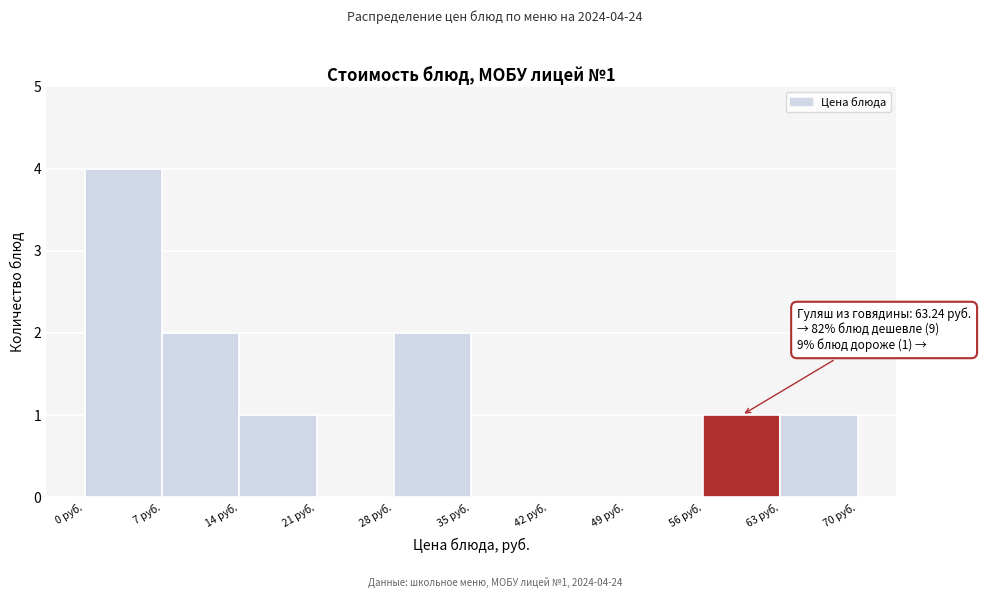

Over which range of the x-axis is the bar tallest?

0 to 7